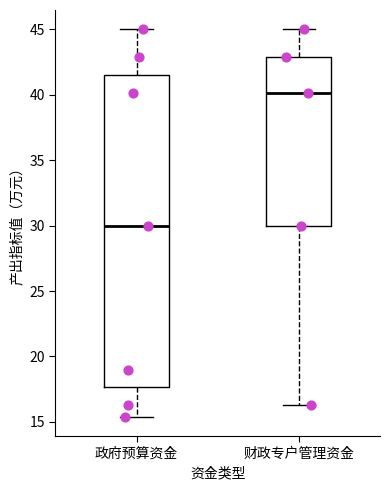

Reading left to right, read every box against the y-axis: the position of its median line, the range the box covers, and the ends of its whiskers. The values are not printed on the chart, so give them approximately, as read against the axis.

政府预算资金: median 30.0, box 17.5 to 41.5, whiskers 15.5 to 45.0
财政专户管理资金: median 40.0, box 30.0 to 43.0, whiskers 16.5 to 45.0